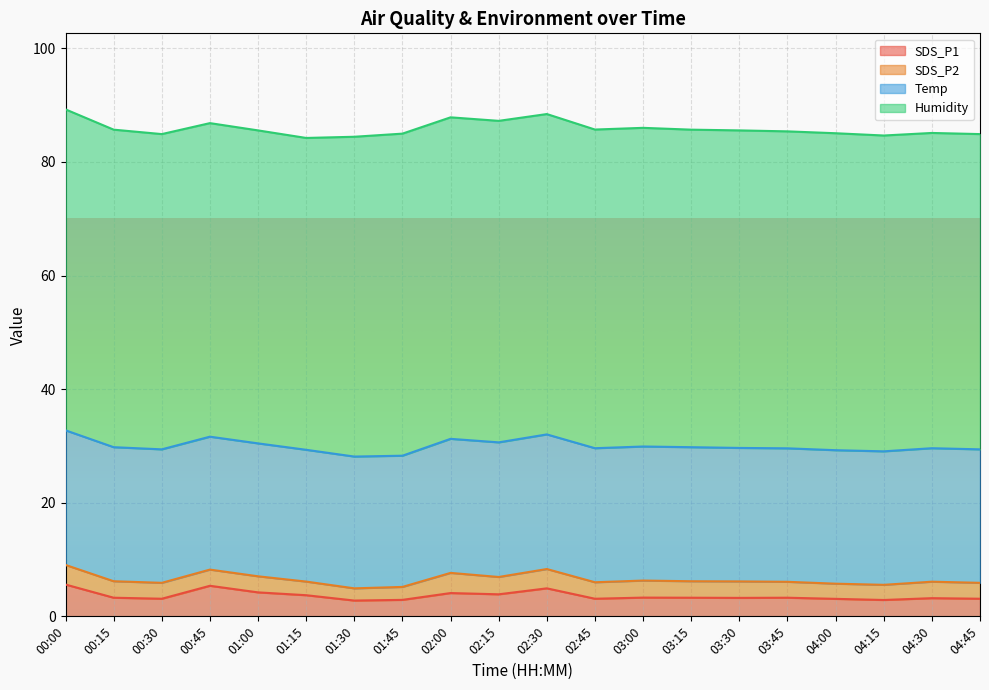

What is the spread (max minus min) of values at 00:45?

52.4